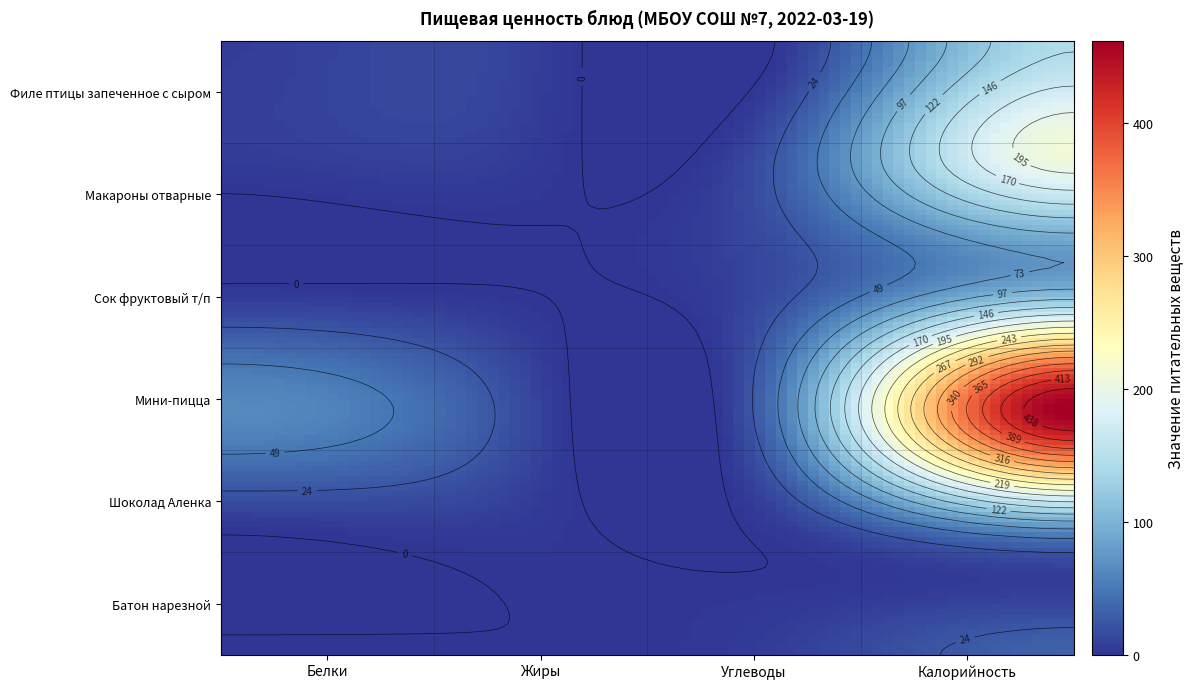

What is the difference between the highest and lowest values at Углеводы?

57.0